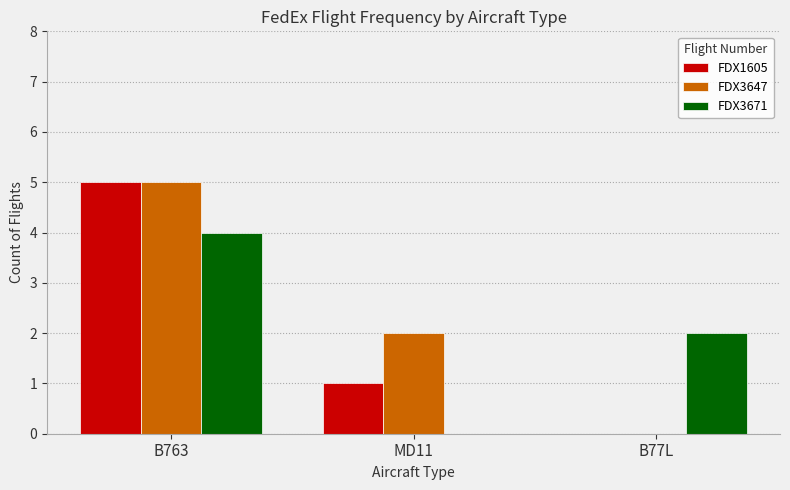

What is the spread (max minus min) of values at B763?

1